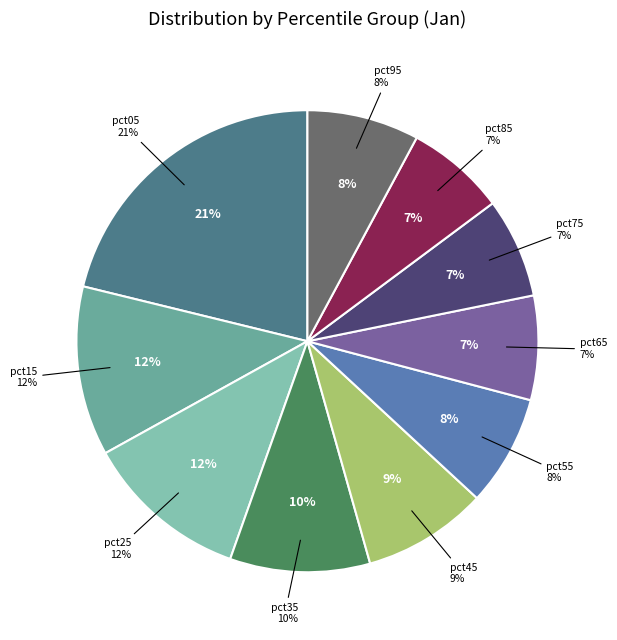

Which category has the smallest portion of the pie?

pct85